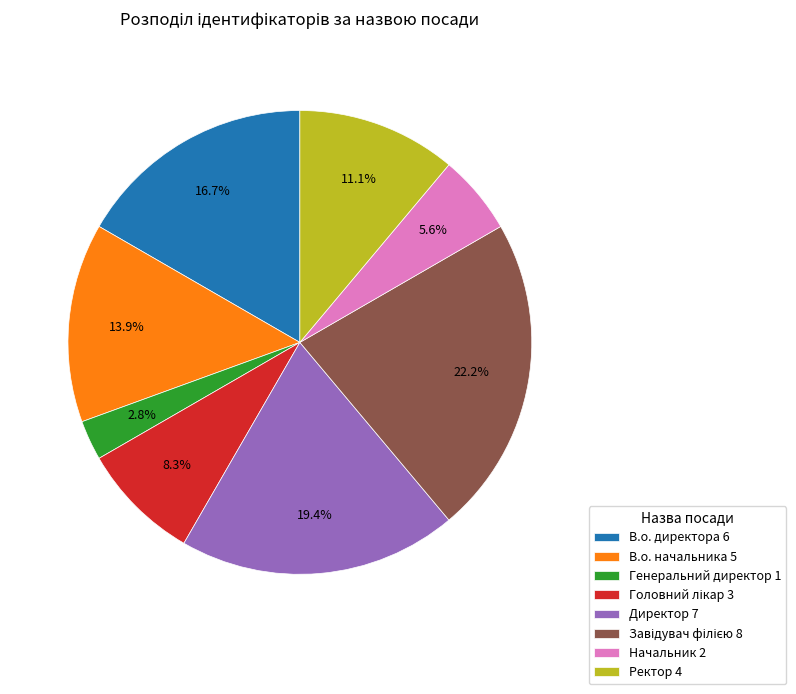

Is there any slice that represents more than half of the pie?

No